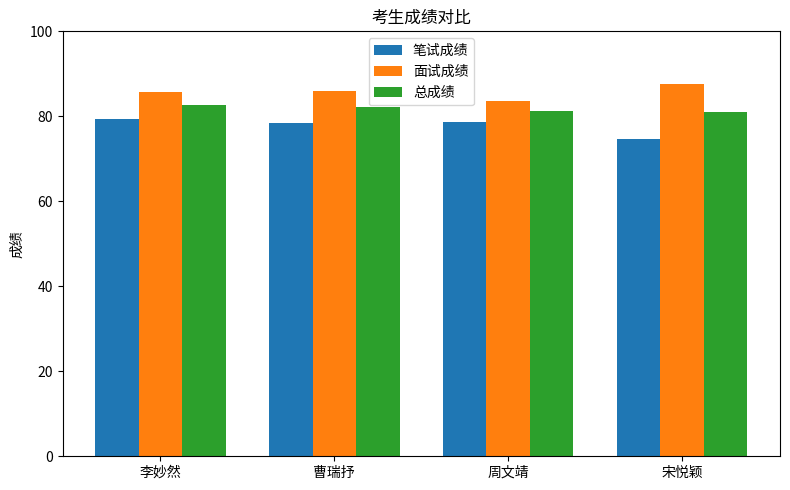

What is the smallest value displayed?

74.8